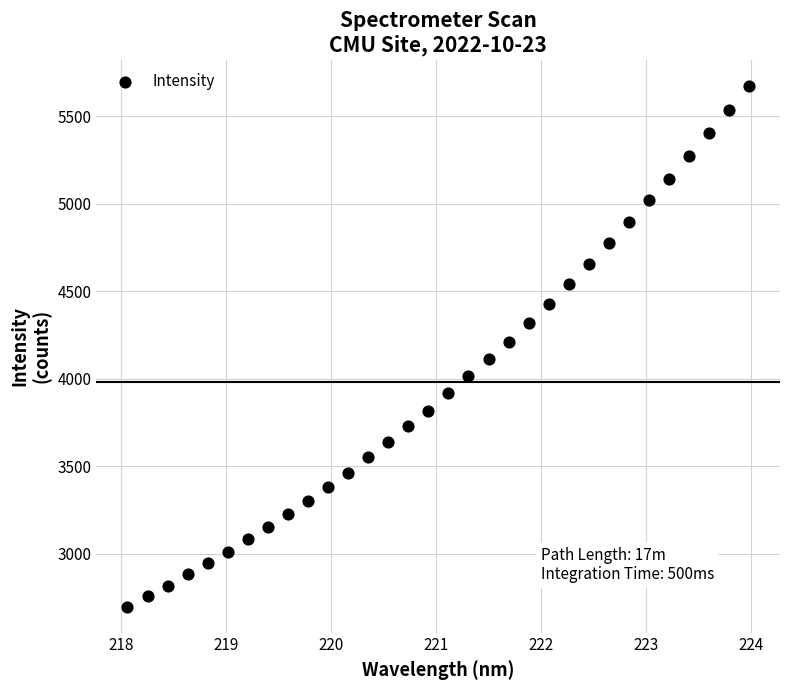

What is the range of X values (max minus min)?

5.9